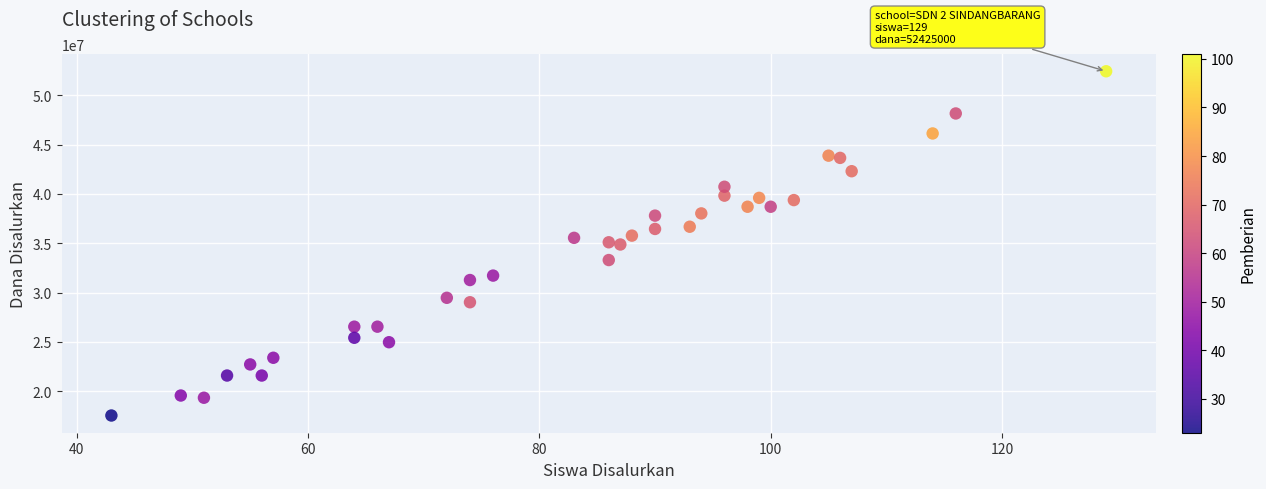

What is the range of Y values (max minus min)?

34875000